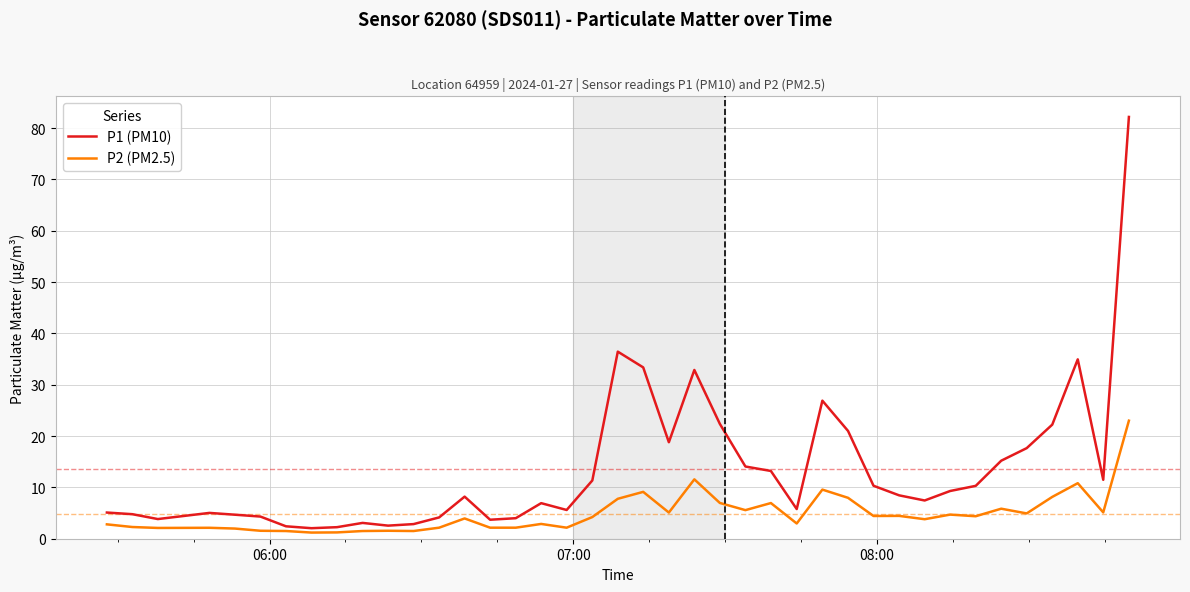

How many lines are shown in the chart?

2